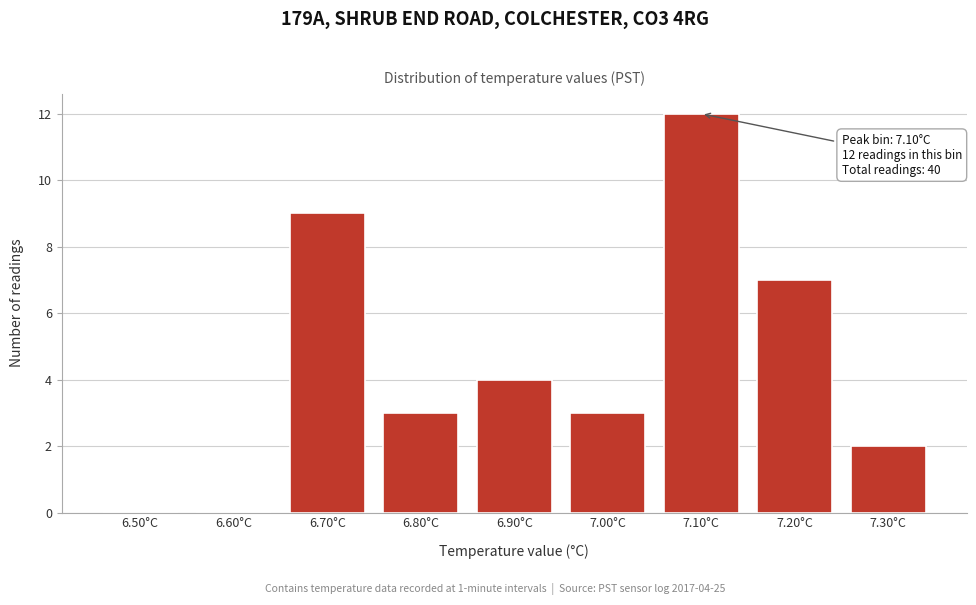

Reading right to left, extract all data points from this chart.

7.30°C=2	7.20°C=7	7.10°C=12	7.00°C=3	6.90°C=4	6.80°C=3	6.70°C=9	6.60°C=0	6.50°C=0